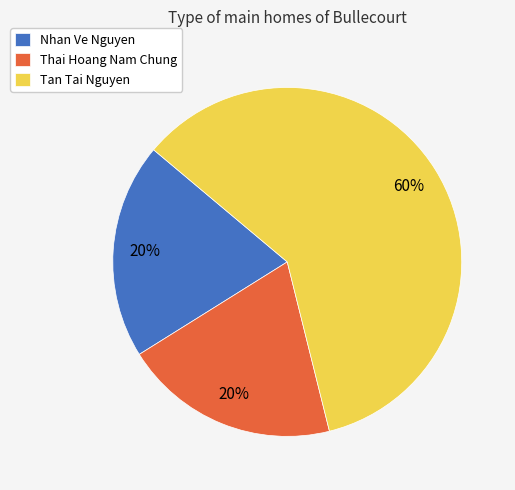

Is it true that Thai Hoang Nam Chung is 12% of the pie?

False